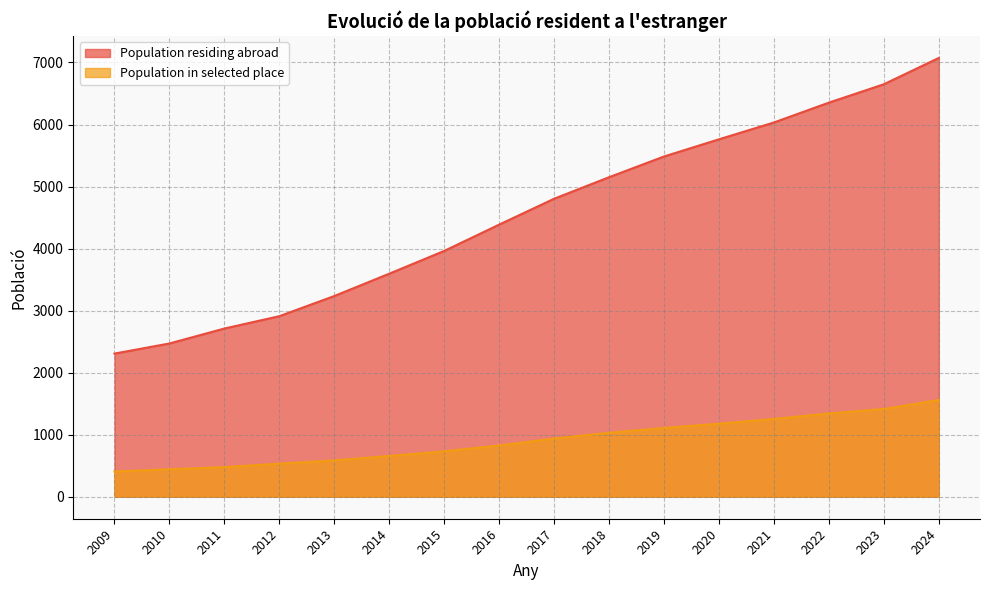

How many data points in Population residing abroad are less than 4804?

8